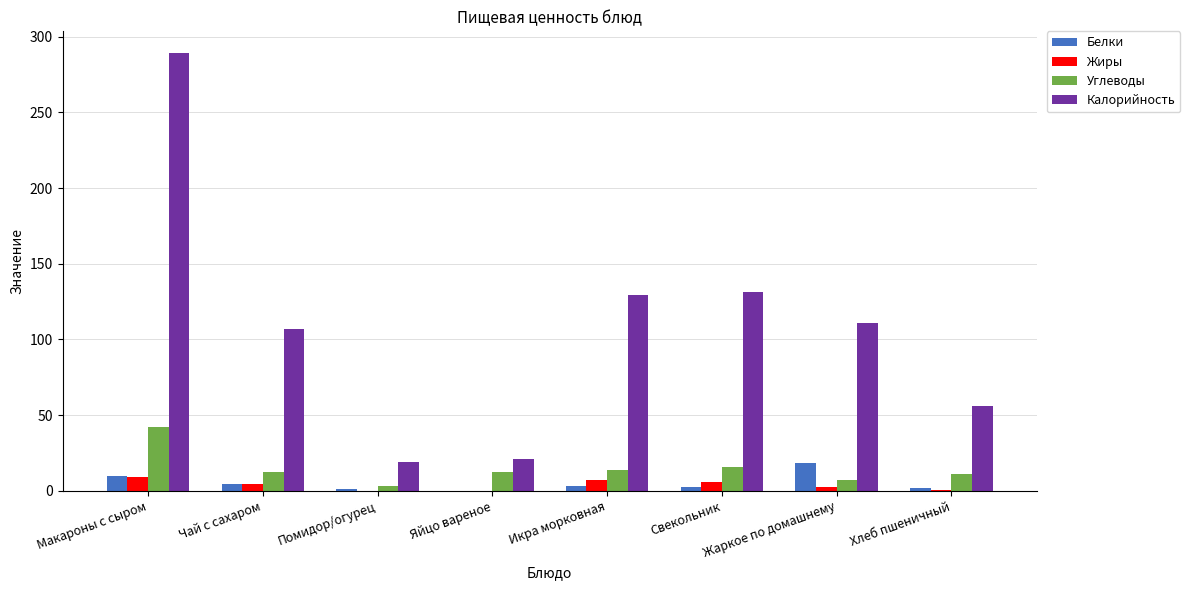

Is it true that Калорийность equals 8.8 at Помидор/огурец?

False